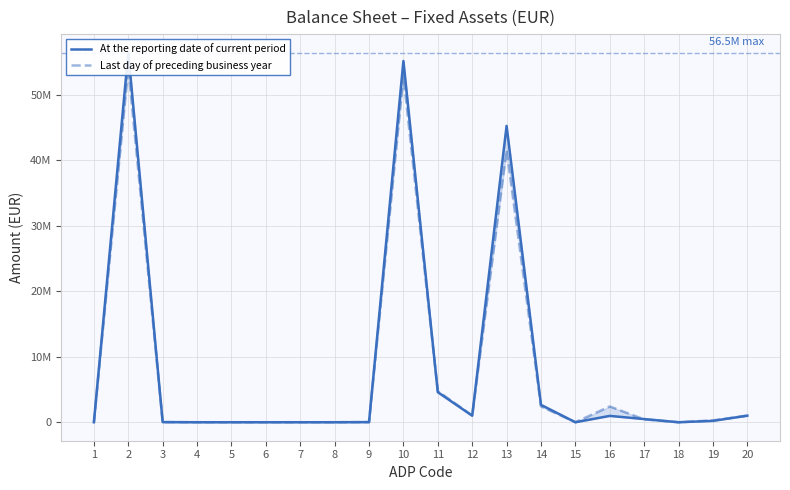

Reading left to right, transcribe all the data shown in this chart.

At the reporting date of current period: 1=0	2=56480509	3=19379	4=0	5=0	6=0	7=0	8=0	9=19379	10=55194369	11=4589206	12=1000323	13=45279785	14=2658176	15=0	16=970039	17=485723	18=0	19=211117	20=1006230
Last day of preceding business year: 1=0	2=54196995	3=21501	4=0	5=0	6=0	7=0	8=0	9=21501	10=52908733	11=4755231	12=1017651	13=41596292	14=2414569	15=0	16=2407013	17=435763	18=0	19=282214	20=1006230